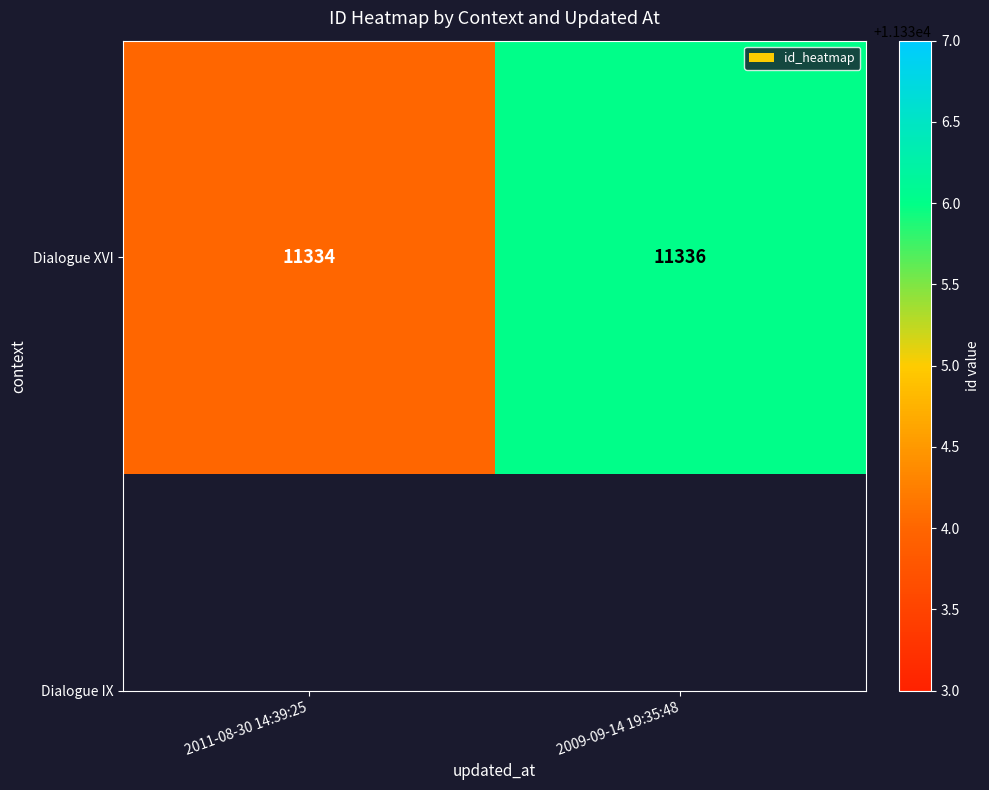

How many data points does each series have?

2